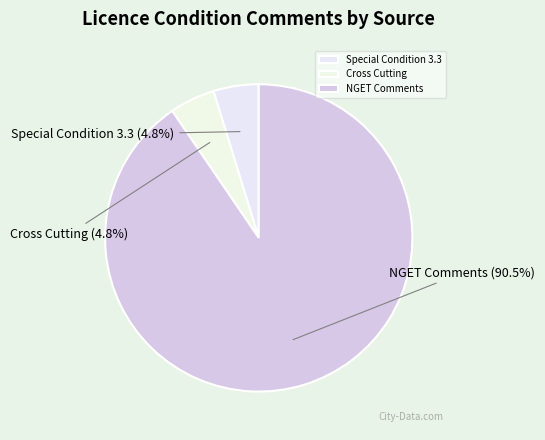

How many slices are in this pie chart?

3